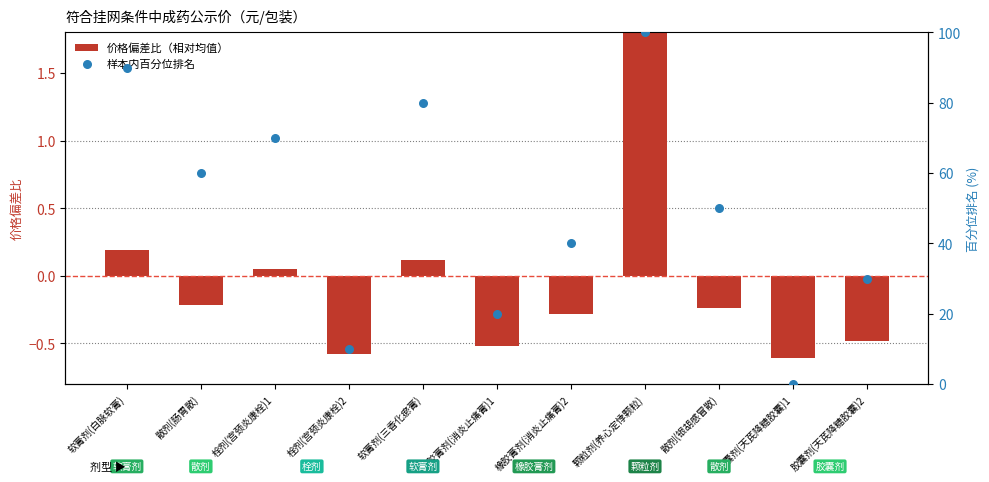

At how many categories does at least one series exceed 12?

9